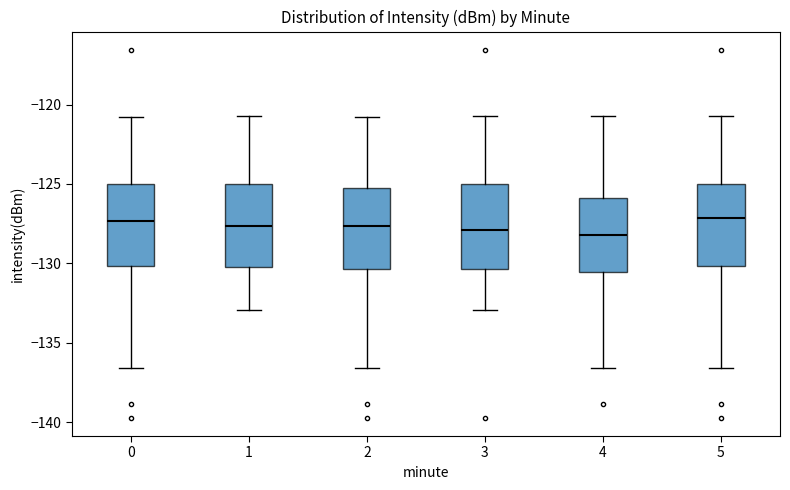

Reading left to right, read every box against the y-axis: the position of its median line, the range the box covers, and the ends of its whiskers. The values are not printed on the chart, so give them approximately, as read against the axis.

0: median -127.5, box -130.0 to -125.0, whiskers -136.5 to -121.0
1: median -127.5, box -130.5 to -125.0, whiskers -133.0 to -120.5
2: median -127.5, box -130.5 to -125.0, whiskers -136.5 to -121.0
3: median -128.0, box -130.5 to -125.0, whiskers -133.0 to -120.5
4: median -128.0, box -130.5 to -126.0, whiskers -136.5 to -120.5
5: median -127.0, box -130.0 to -125.0, whiskers -136.5 to -120.5